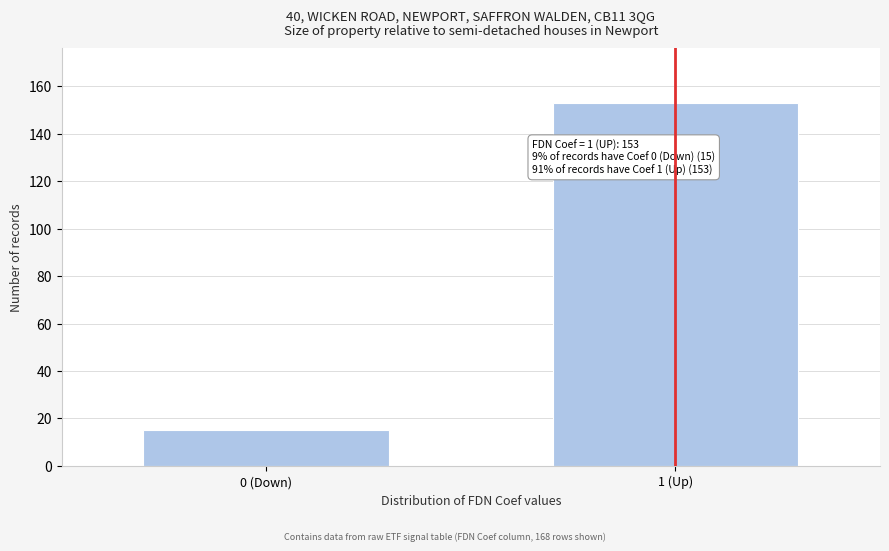

Reading left to right, what are all the values shown in this chart?

15	153